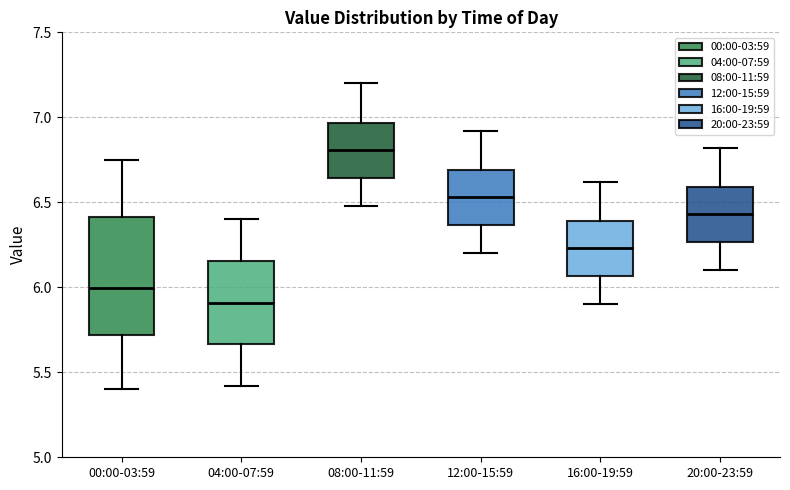

Where does the upper whisker of the box for 16:00-19:59 end on the y-axis? The values are not printed on the chart, so give them approximately, as read against the axis.

6.60